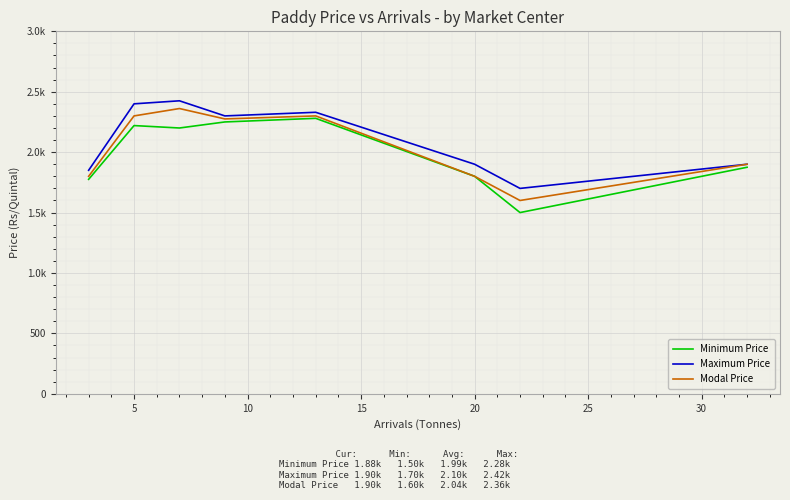

Which series has the largest range (max minus min)?

Minimum Price